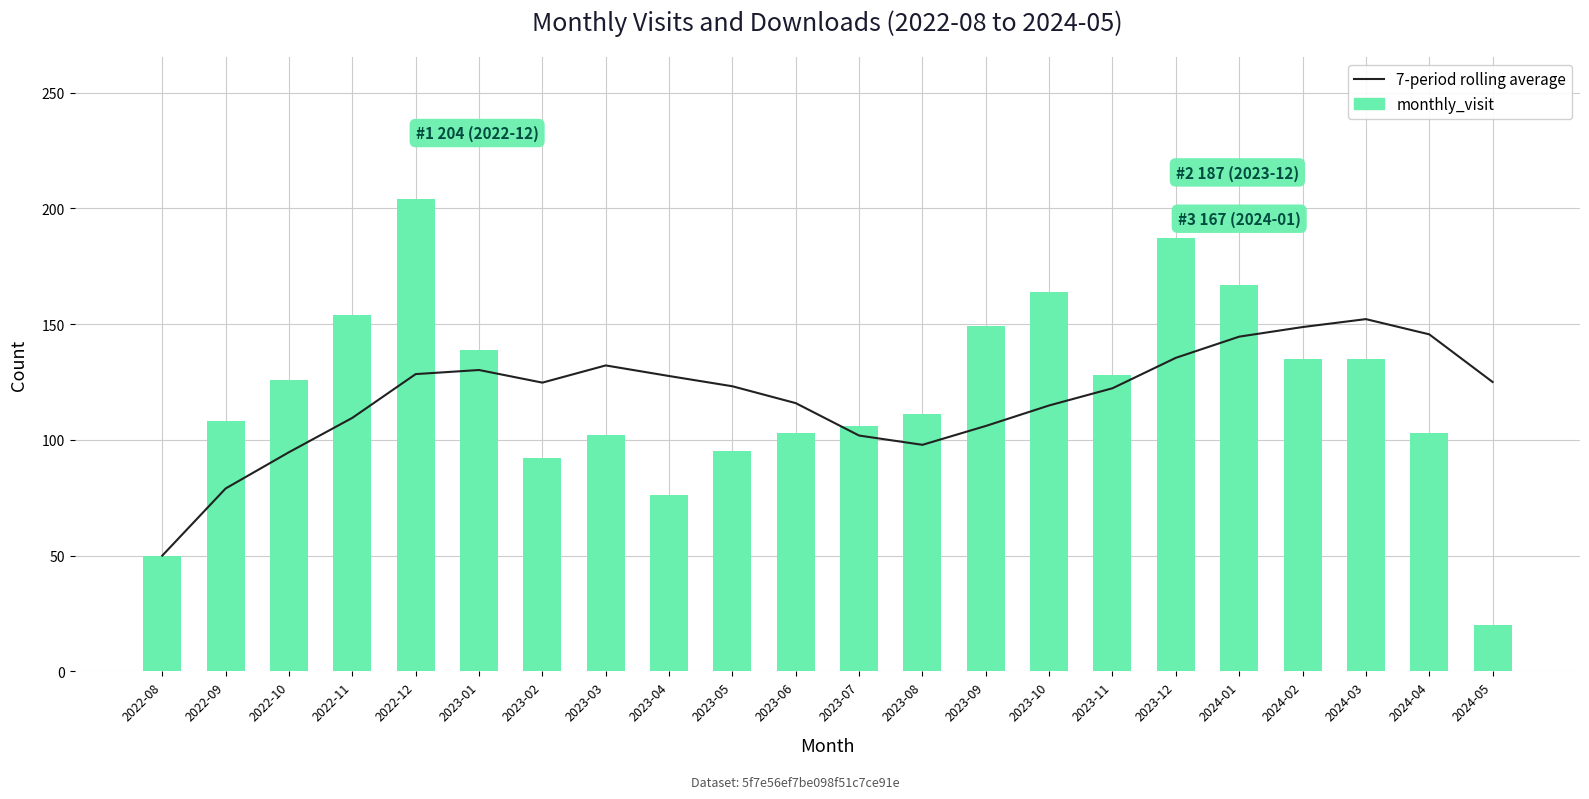

At which category does the chart reach its minimum across all series?

2024-05